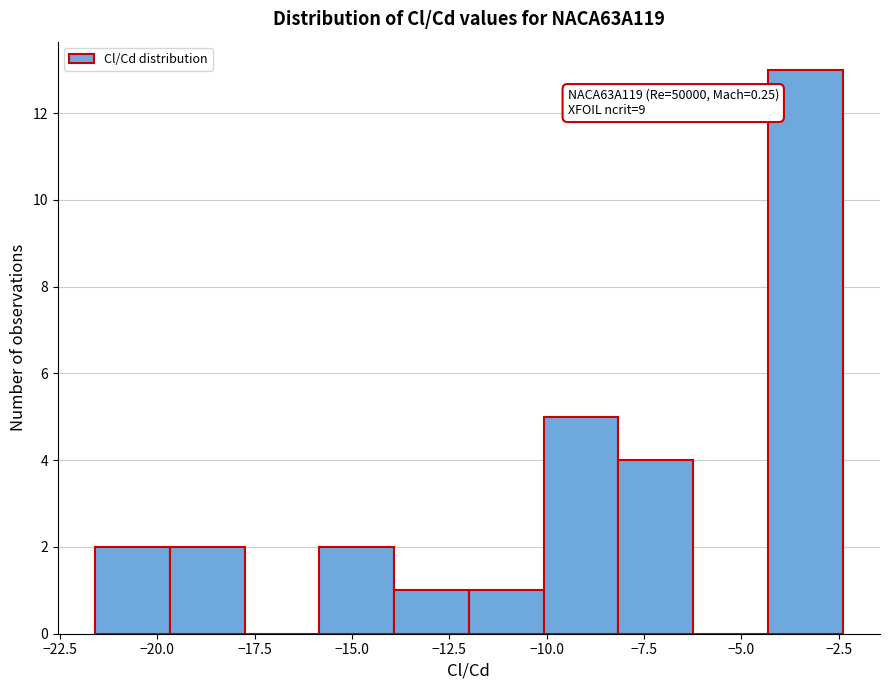

Read against the x-axis, roughly where is the centre of the tallest bar?

-3.5